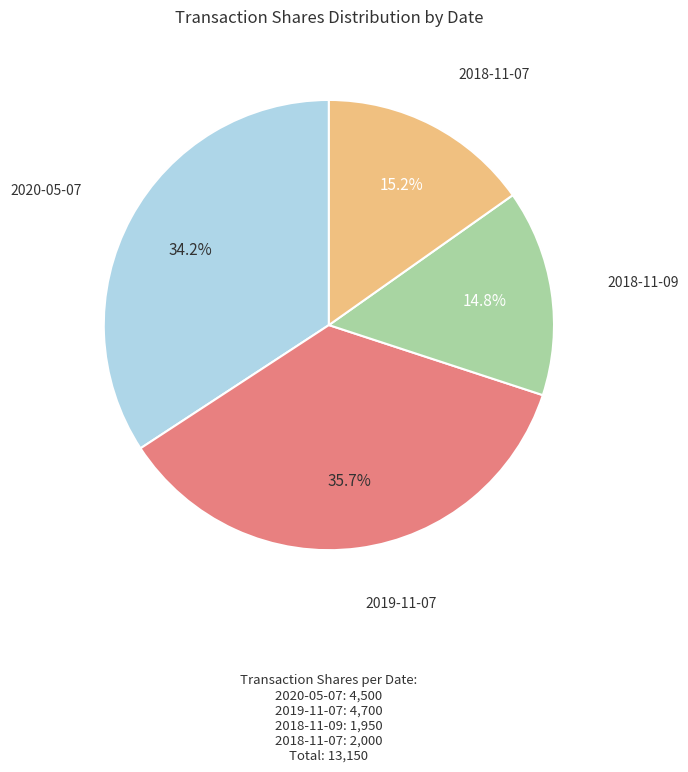

Is there a majority slice in this chart?

No